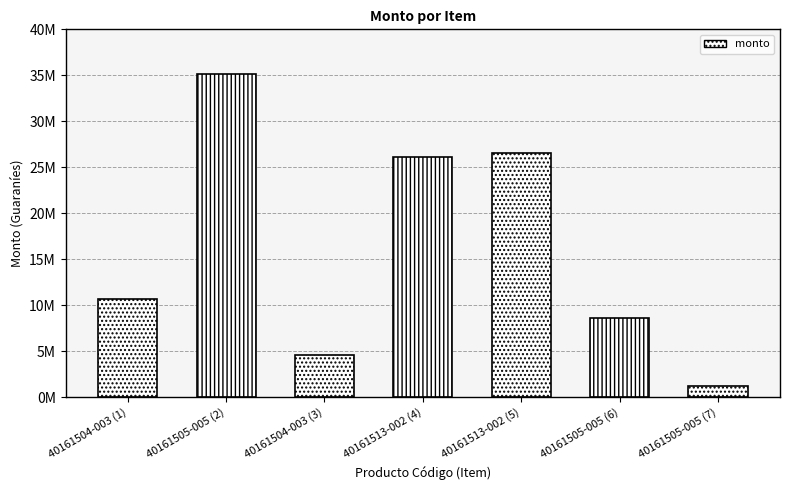

What is the average value?

16158469